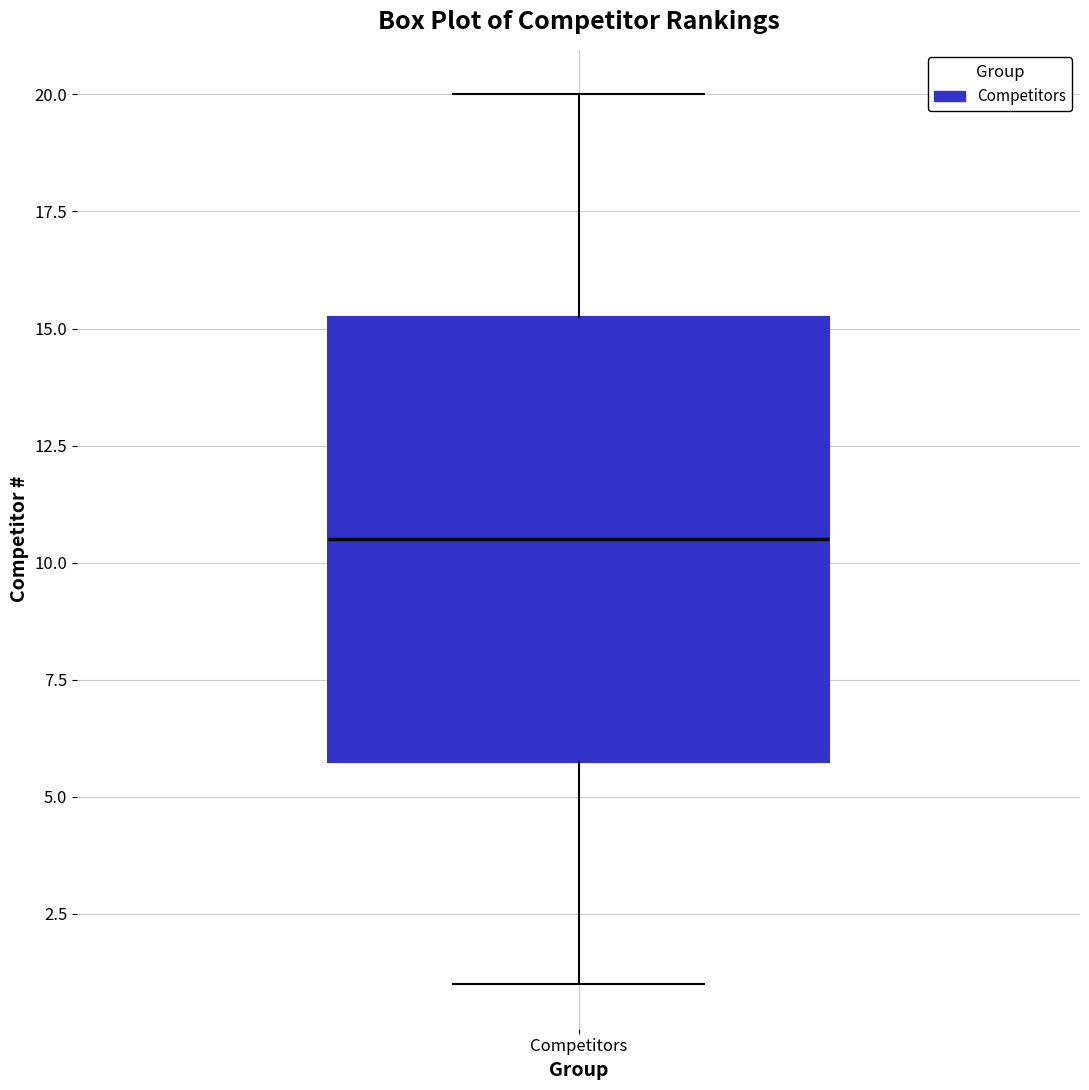

Read this box plot against the y-axis: the position of the median line, the range covered by the box, and the ends of both whiskers. The values are not printed on the chart, so give them approximately, as read against the axis.

median 10.5, box 6.0 to 15.5, whiskers 1.0 to 20.0